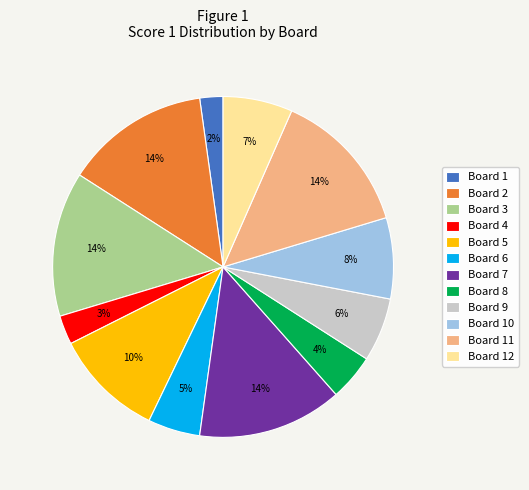

To the nearest percent, what is the average slice percentage?

8%